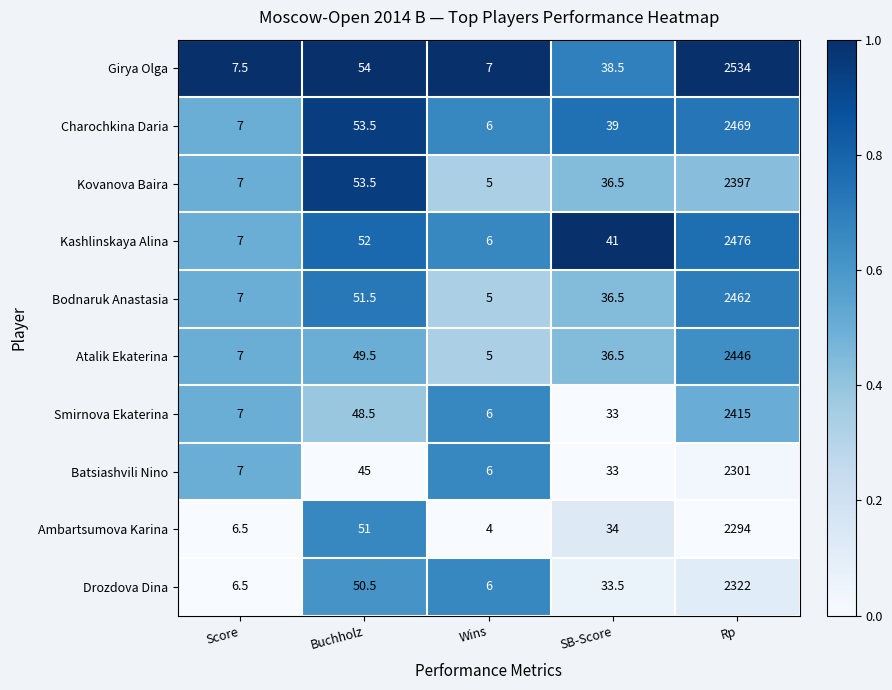

Rank the series by their maximum value, from highest to lowest.

Girya Olga, Kashlinskaya Alina, Charochkina Daria, Bodnaruk Anastasia, Atalik Ekaterina, Smirnova Ekaterina, Kovanova Baira, Drozdova Dina, Batsiashvili Nino, Ambartsumova Karina